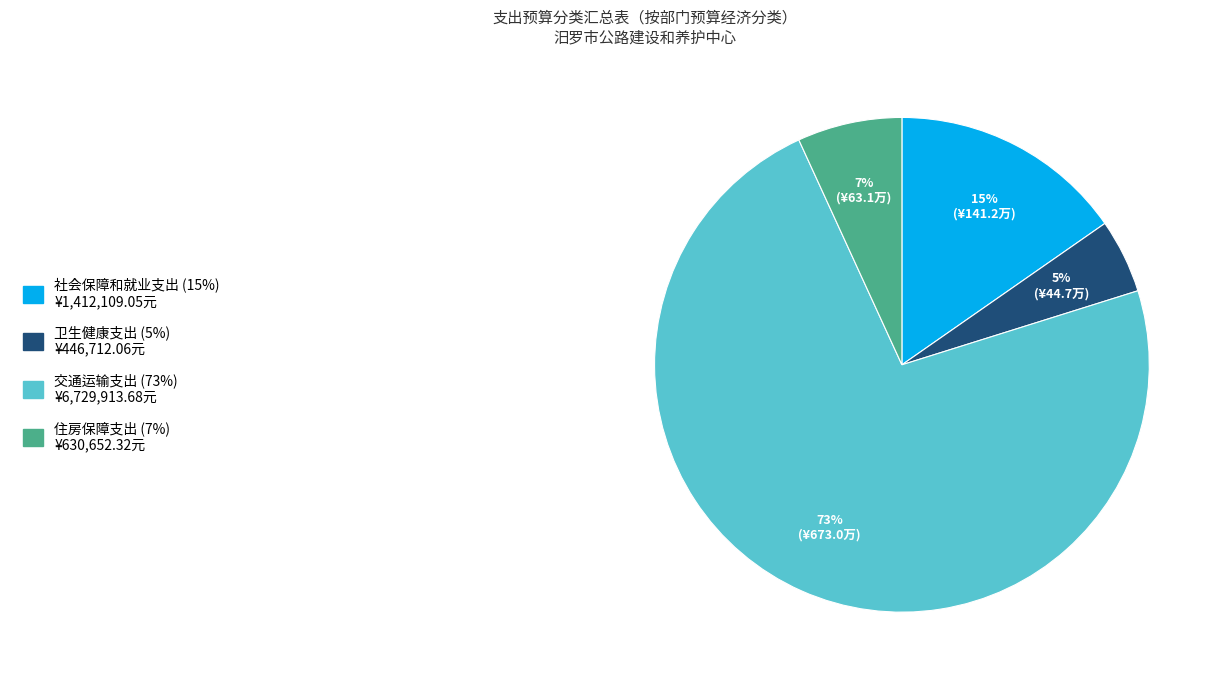

To the nearest percent, what is the difference between the largest and smallest slice percentages?

68%